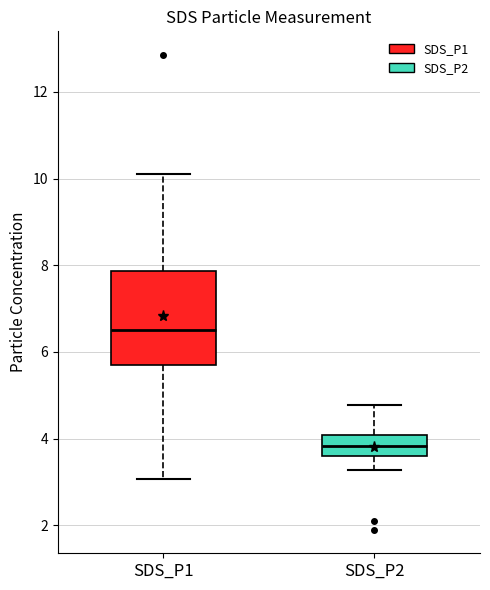

Where does the lower whisker of the box for SDS_P2 end on the y-axis? The values are not printed on the chart, so give them approximately, as read against the axis.

3.2